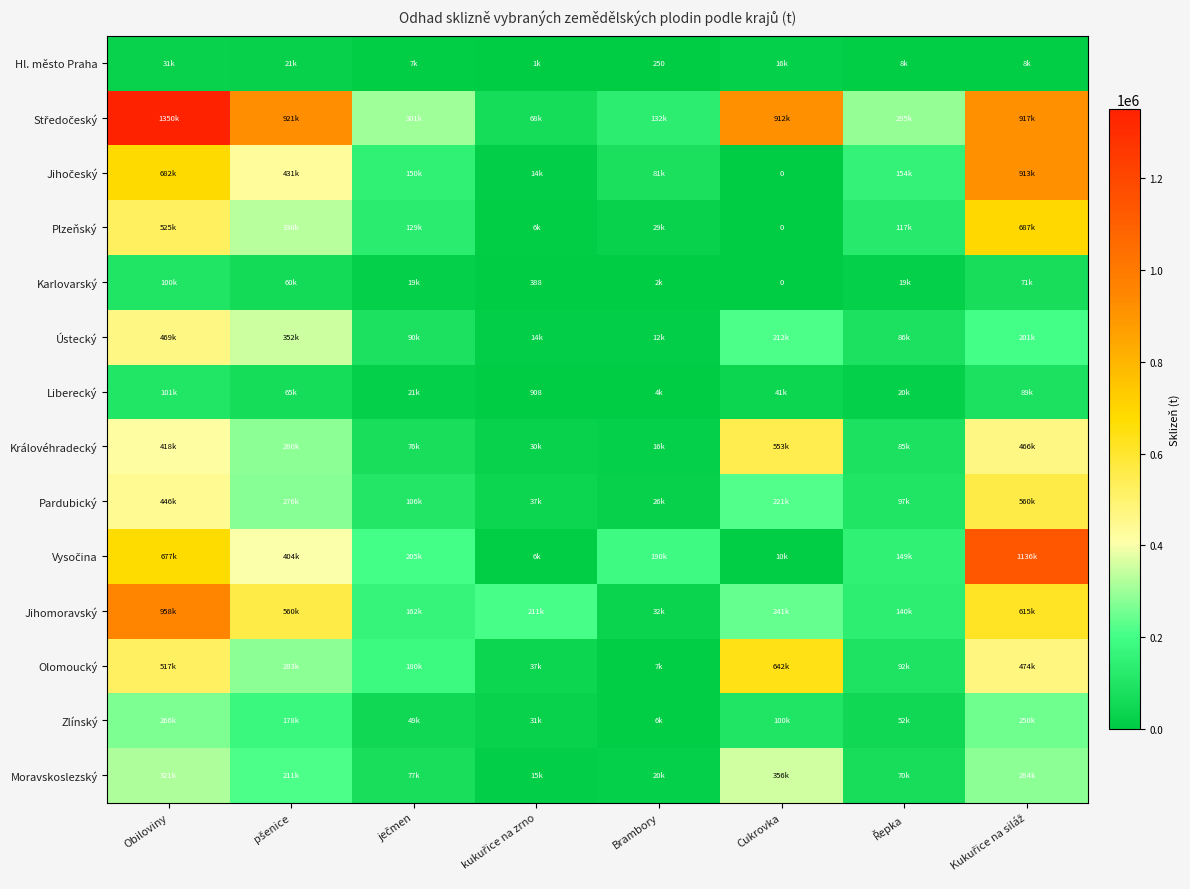

What is the difference between the highest and lowest values at Řepka?

287599.8